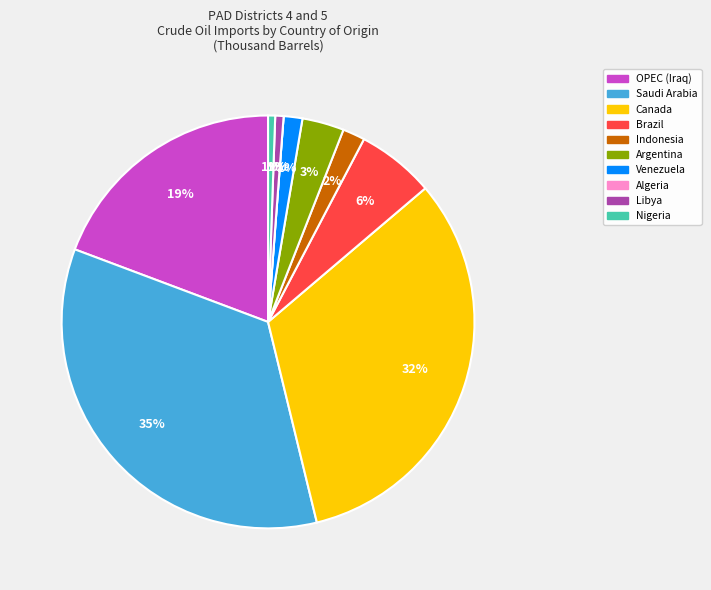

Count the number of slices in the pie.

10